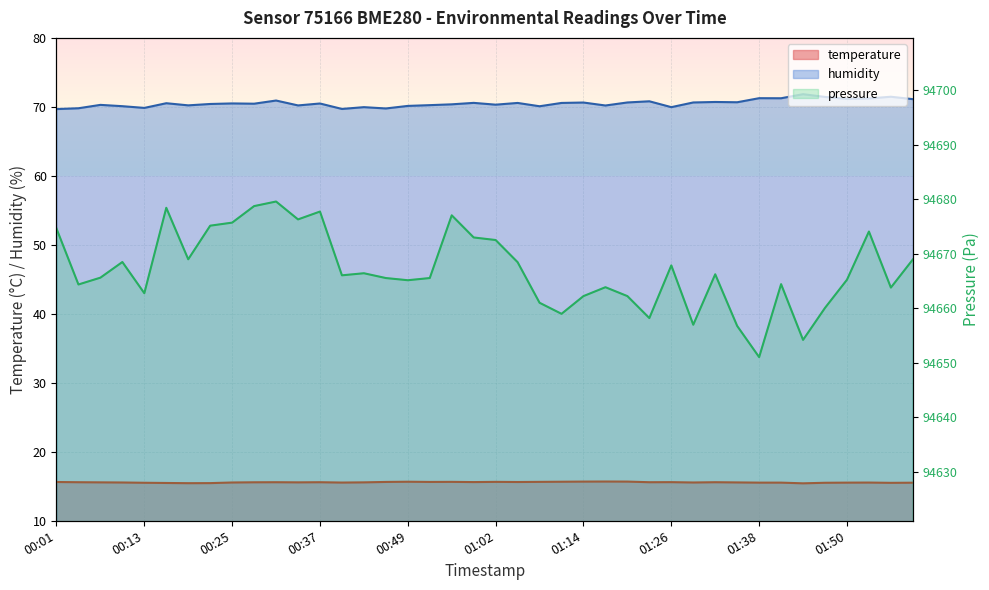

How many values in the humidity series exceed 70?

33